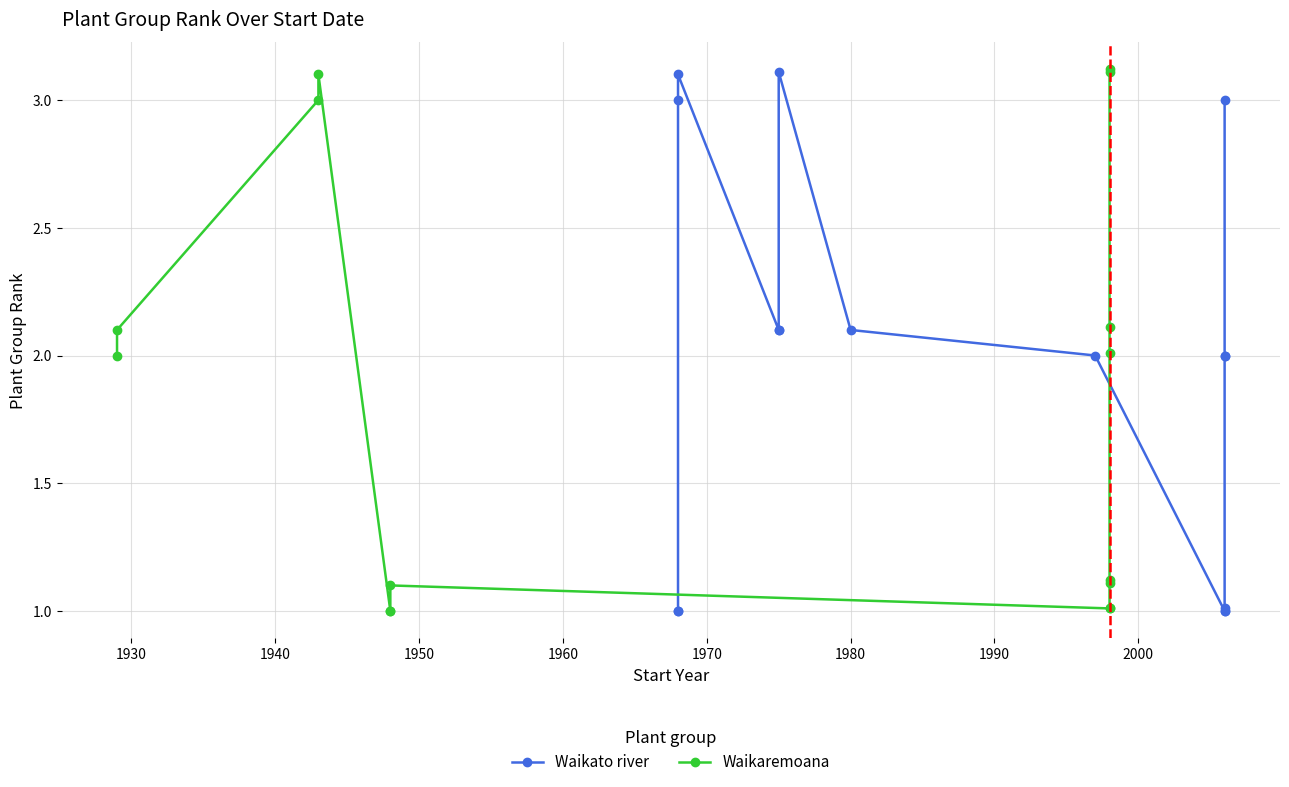

What is the minimum value for Waikaremoana?

1.0